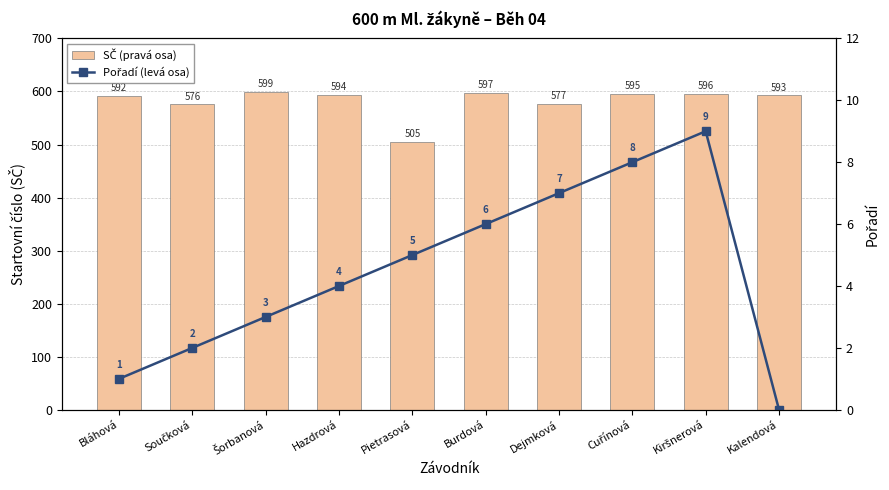

How many groups of bars are there?

10